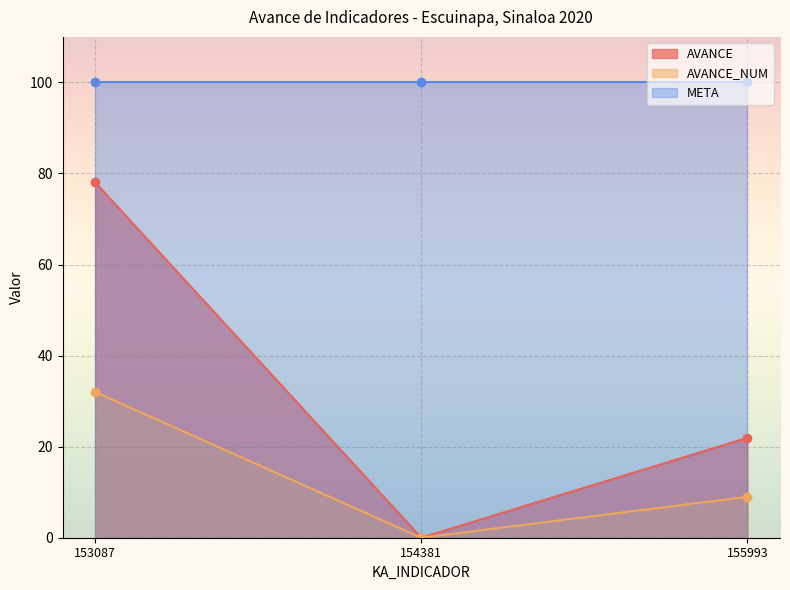

Is it true that AVANCE equals 22.0 at 155993?

True